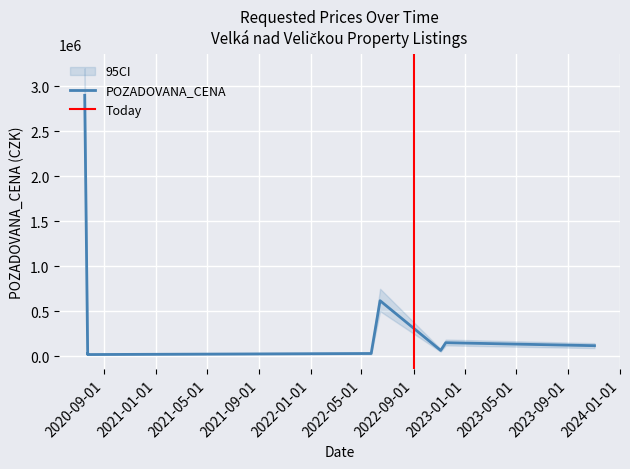

What is the value of the 8th point from the left?

150000